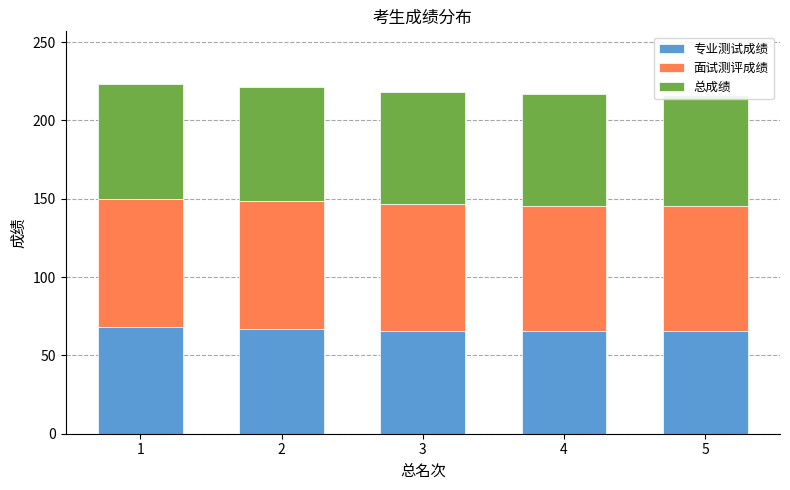

What is the value of the 总成绩 bar at the 5th from the left?

71.1